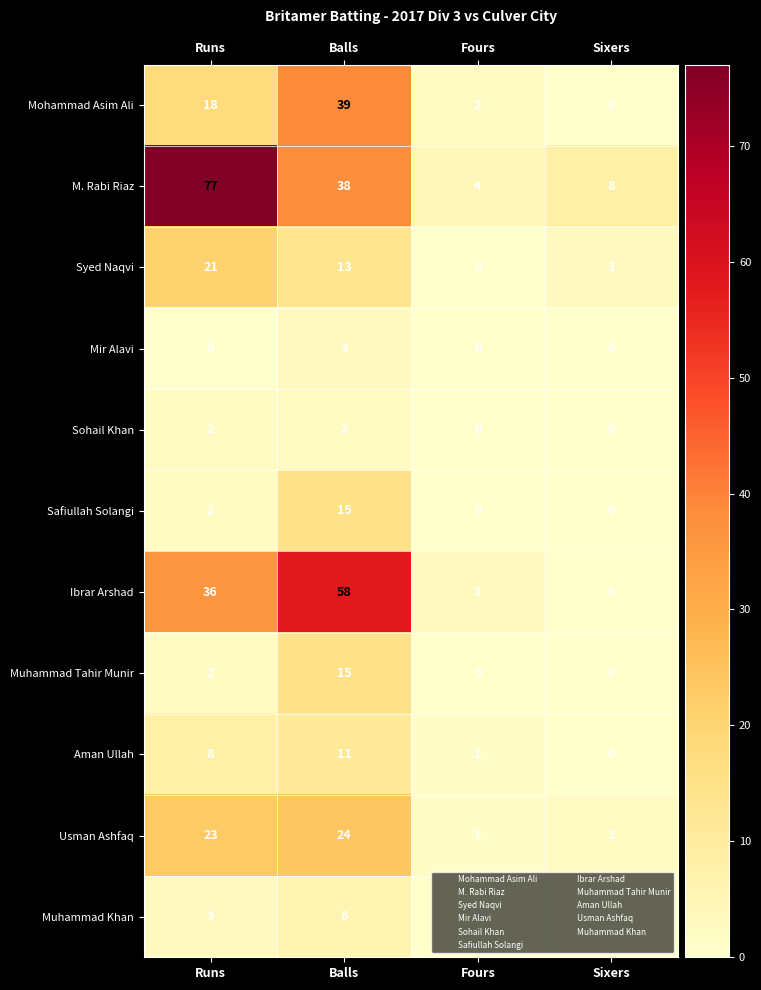

At how many categories does at least one series exceed 43?

2